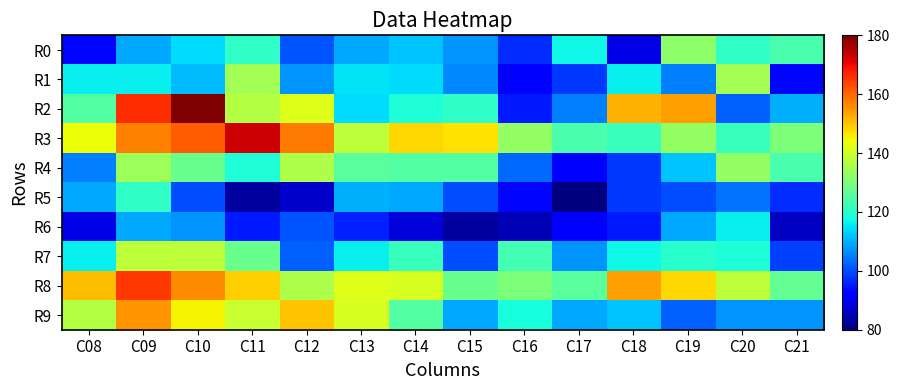

Reading right to left, what are all the values shown in this chart?

R0: C21=124	C20=121	C19=132	C18=89	C17=117	C16=97	C15=107	C14=112	C13=109	C12=101	C11=121	C10=114	C09=109	C08=93
R1: C21=93	C20=135	C19=105	C18=116	C17=98	C16=92	C15=106	C14=114	C13=115	C12=107	C11=135	C10=111	C09=116	C08=116
R2: C21=110	C20=102	C19=154	C18=152	C17=105	C16=95	C15=121	C14=119	C13=114	C12=142	C11=137	C10=180	C09=166	C08=125
R3: C21=130	C20=122	C19=133	C18=122	C17=124	C16=133	C15=147	C14=148	C13=138	C12=158	C11=173	C10=161	C09=157	C08=144
R4: C21=124	C20=133	C19=112	C18=98	C17=91	C16=103	C15=125	C14=125	C13=126	C12=136	C11=119	C10=128	C09=134	C08=105
R5: C21=97	C20=104	C19=100	C18=98	C17=80	C16=93	C15=100	C14=109	C13=110	C12=87	C11=83	C10=100	C09=121	C08=109
R6: C21=86	C20=116	C19=109	C18=95	C17=91	C16=85	C15=83	C14=88	C13=96	C12=101	C11=95	C10=107	C09=109	C08=89
R7: C21=99	C20=119	C19=120	C18=117	C17=107	C16=123	C15=100	C14=122	C13=116	C12=102	C11=128	C10=138	C09=138	C08=116
R8: C21=127	C20=138	C19=148	C18=154	C17=126	C16=130	C15=128	C14=141	C13=142	C12=136	C11=149	C10=156	C09=165	C08=151
R9: C21=107	C20=107	C19=102	C18=112	C17=109	C16=118	C15=109	C14=125	C13=141	C12=150	C11=139	C10=145	C09=155	C08=137